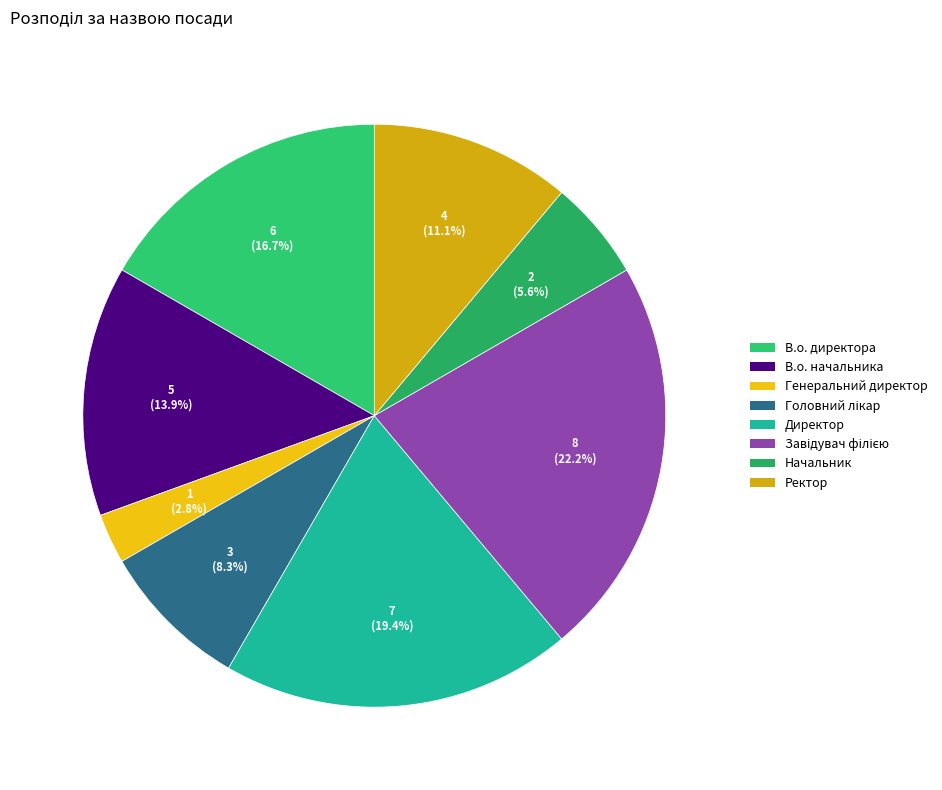

How many slices are in this pie chart?

8